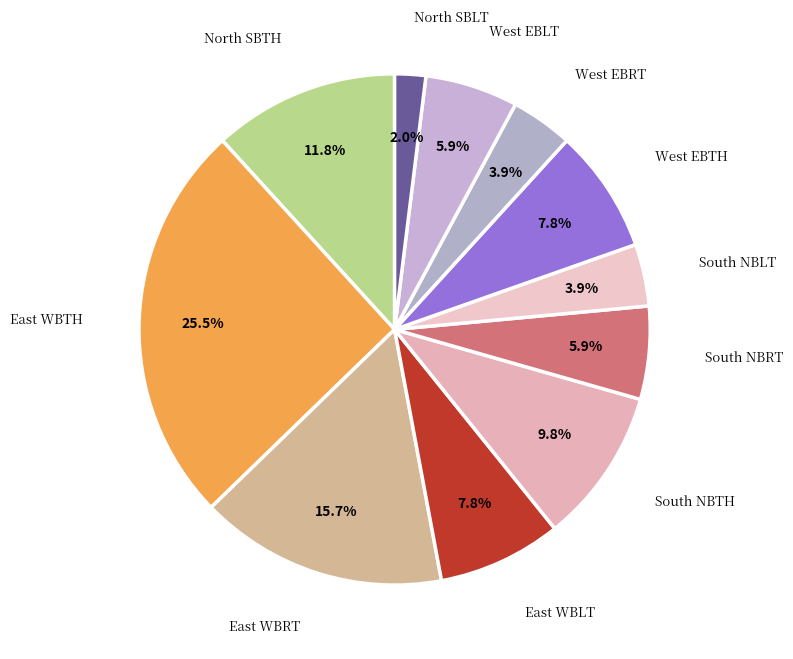

How many slices are in this pie chart?

11